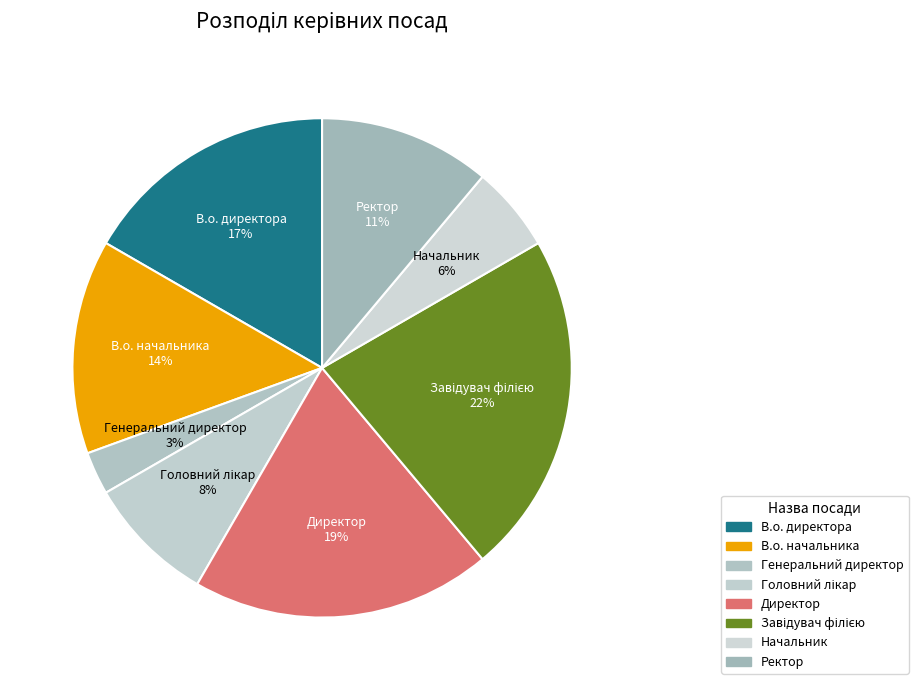

To the nearest percent, what percentage of the pie is Завідувач філією?

22%